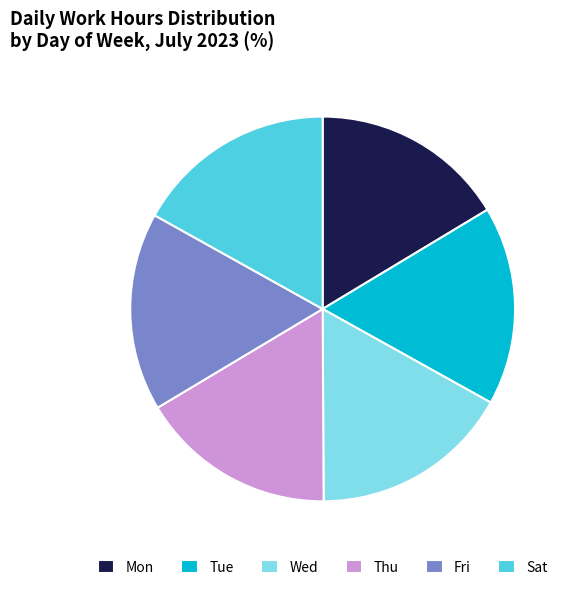

Approximately how many times larger is the value at Mon compared to Wed?

1.0